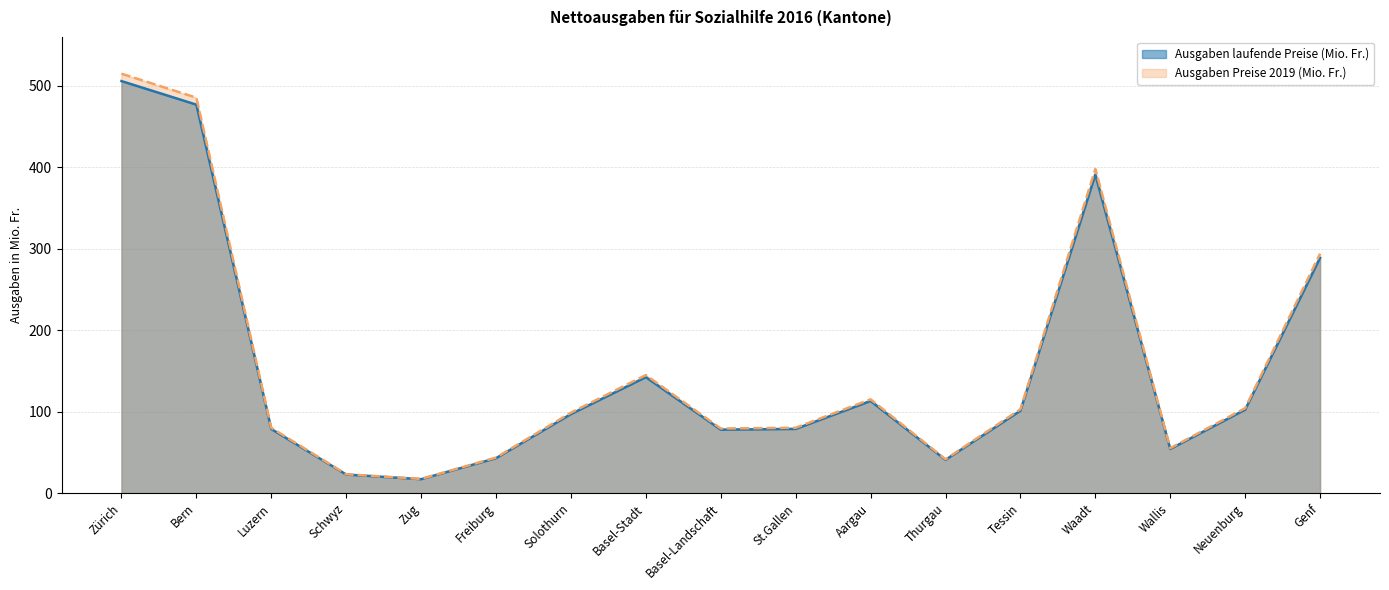

What is the average value of the Ausgaben Preise 2019 (Mio. Fr.) series?

157.6